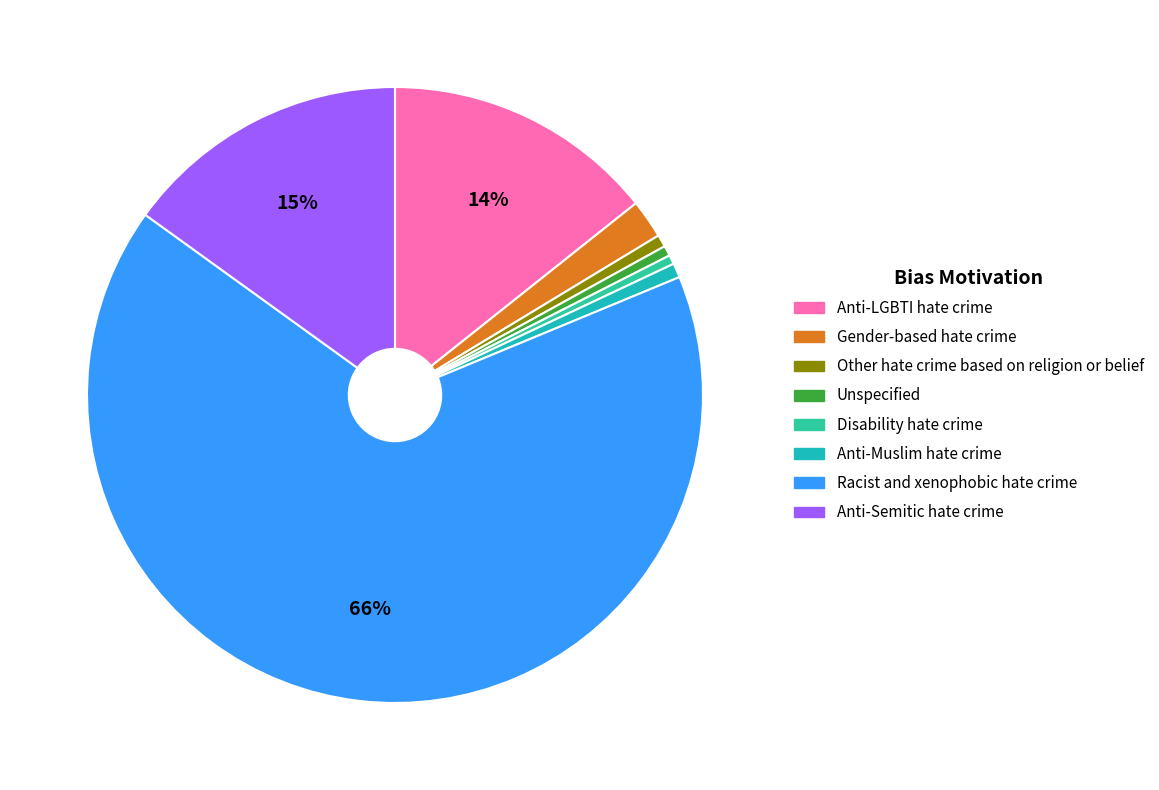

True or false: Other hate crime based on religion or belief accounts for 12% of the total.

False